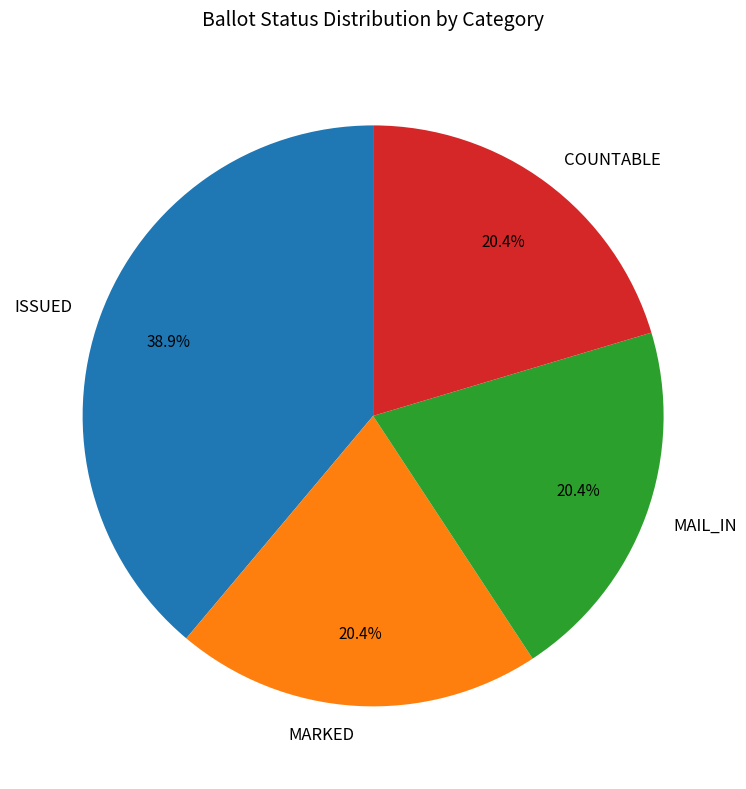

How much of the chart is everything except COUNTABLE?

79.6%